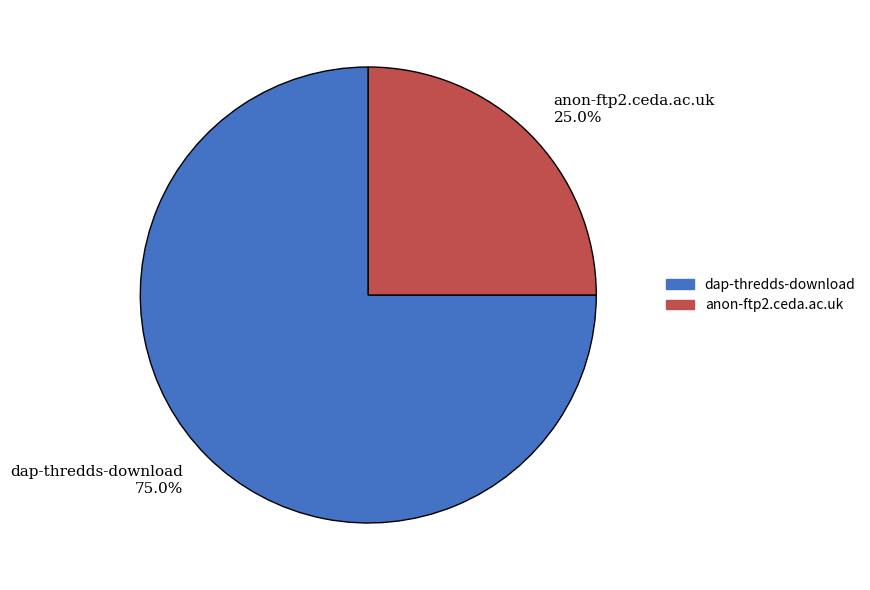

Is it true that dap-thredds-download is 75% of the pie?

True